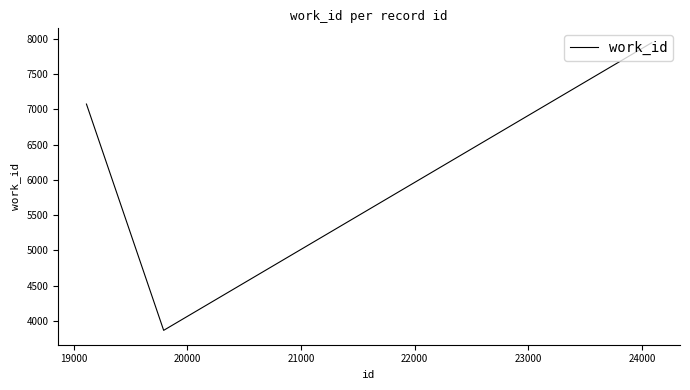

What is the difference between the maximum and minimum values?

4079